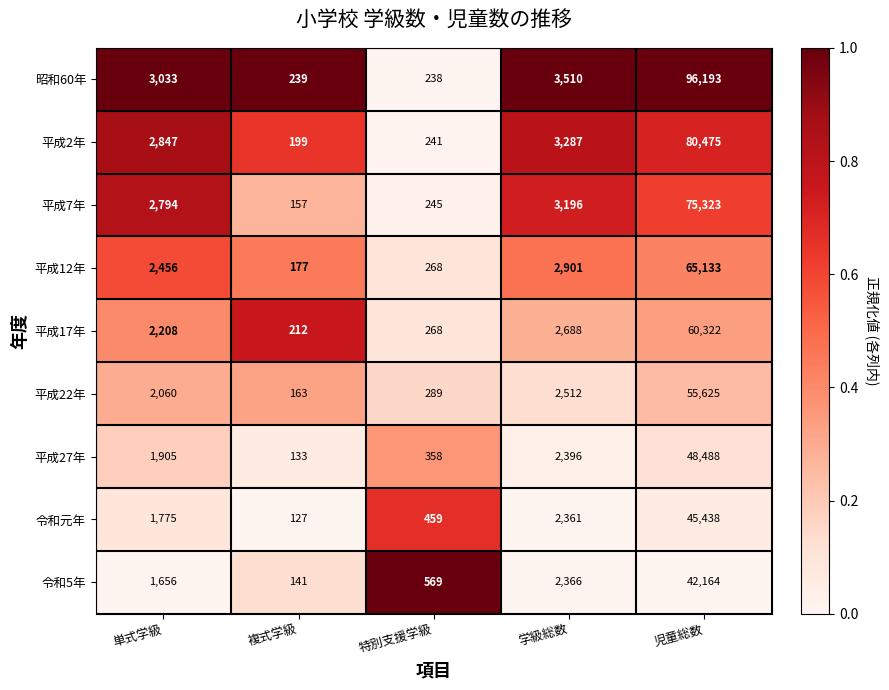

Is the value of 平成2年 at 特別支援学級 greater than the value of 平成17年 at 児童総数?

No